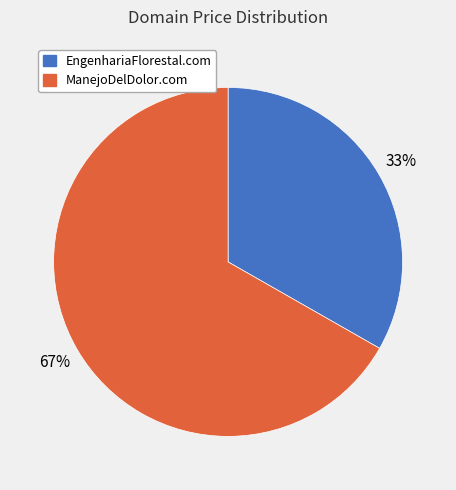

How many segments does this pie chart have?

2